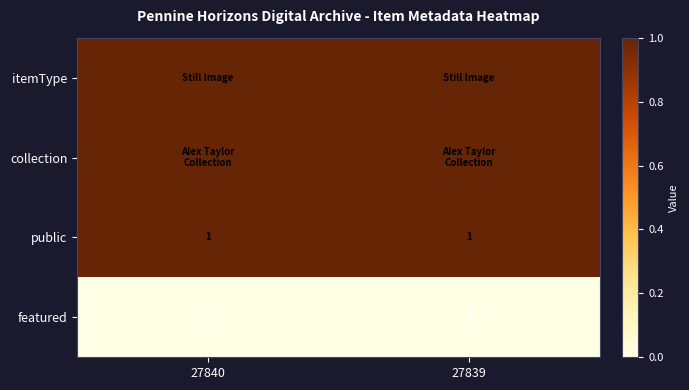

Is the value of public at 27840 greater than the value of featured at 27839?

Yes